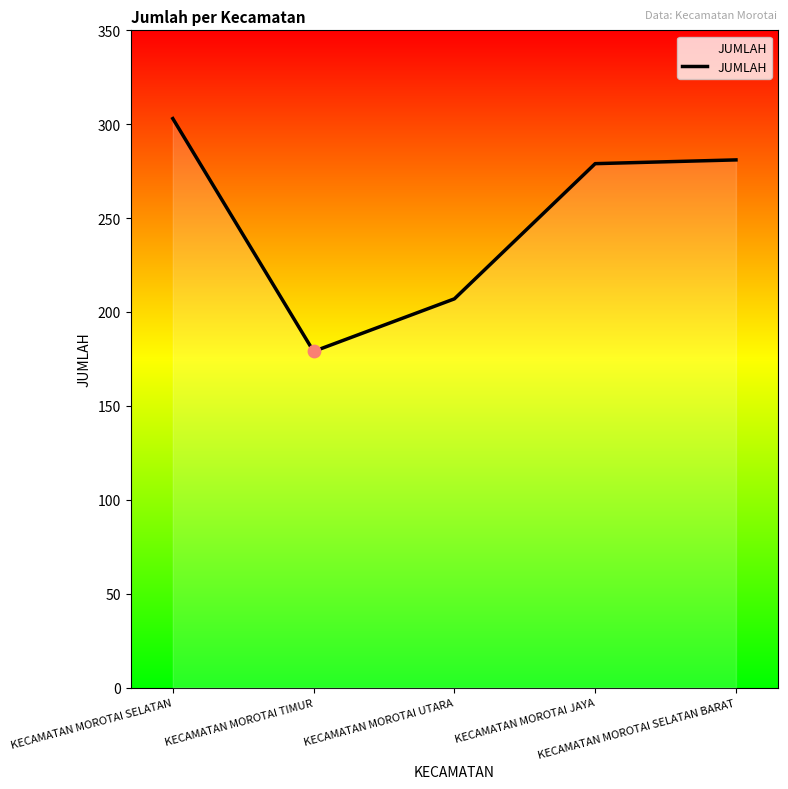

What is the change in value from KECAMATAN MOROTAI TIMUR to KECAMATAN MOROTAI SELATAN BARAT?

+102